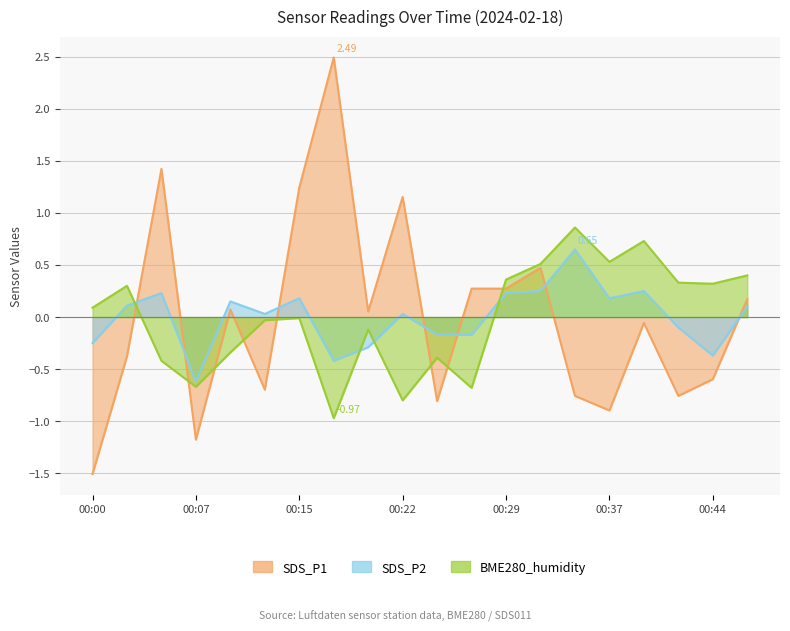

Which series ends up on top after the final intersection of SDS_P1 and BME280_humidity?

BME280_humidity